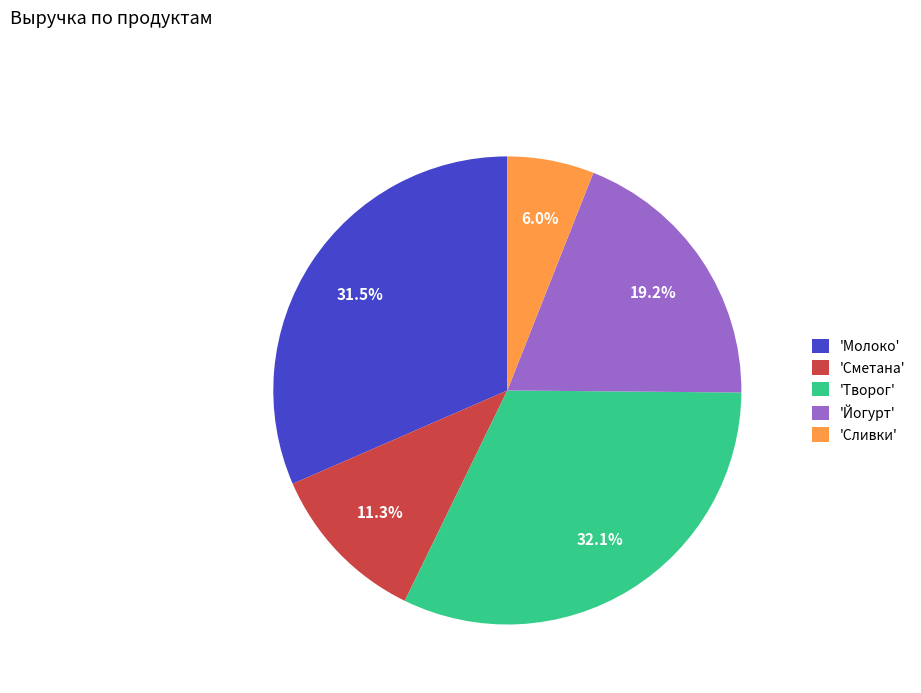

How much of the chart is everything except 'Сливки'?

94.0%